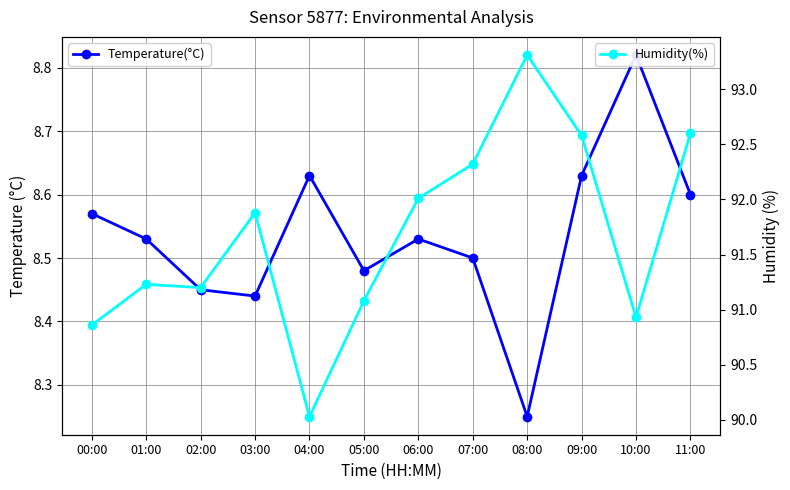

Count the number of data series in this chart.

2